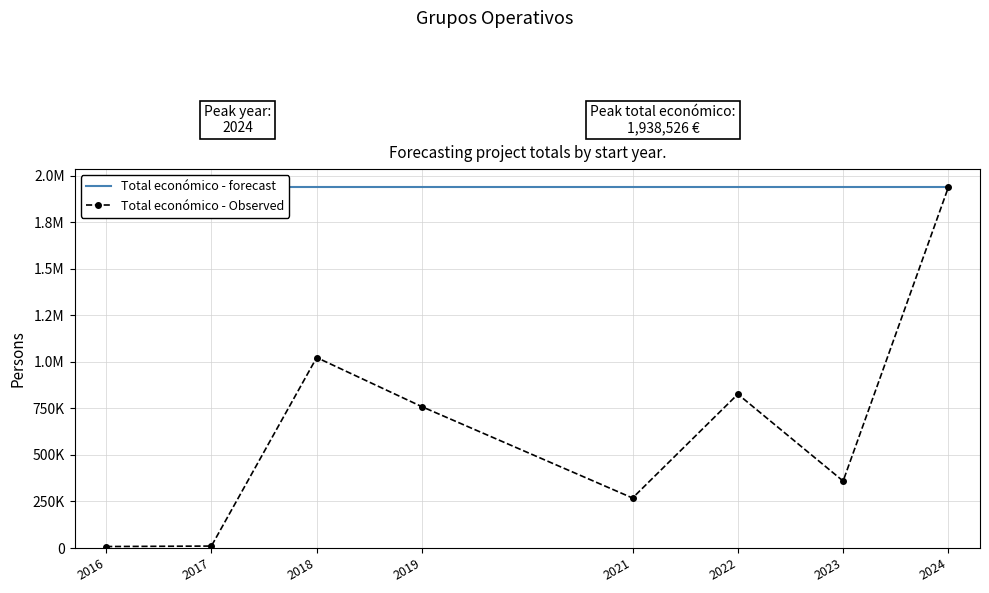

Does the chart have visible grid lines?

Yes